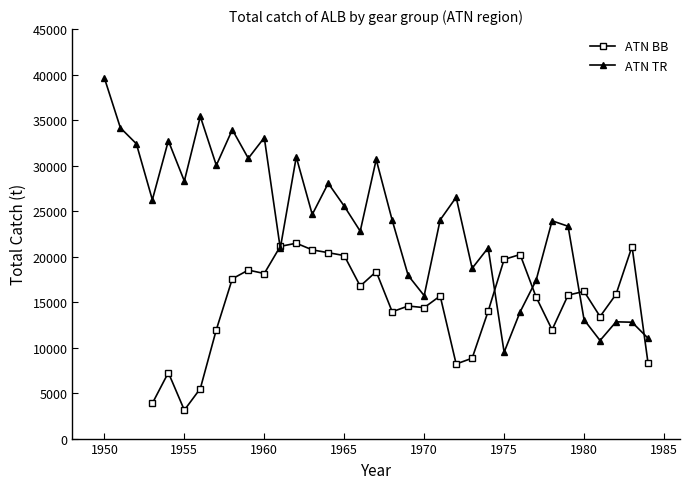

True or false: ATN TR and ATN BB cross at least once.

True